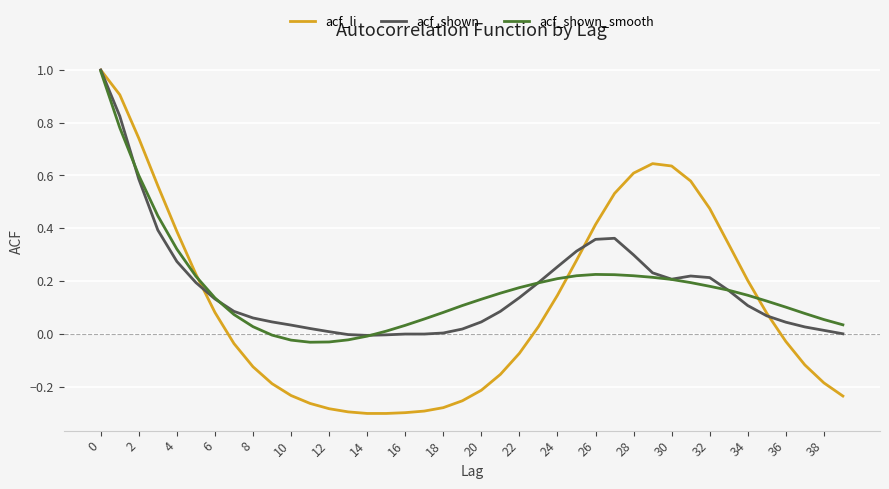

Which series has the largest range (max minus min)?

acf_li